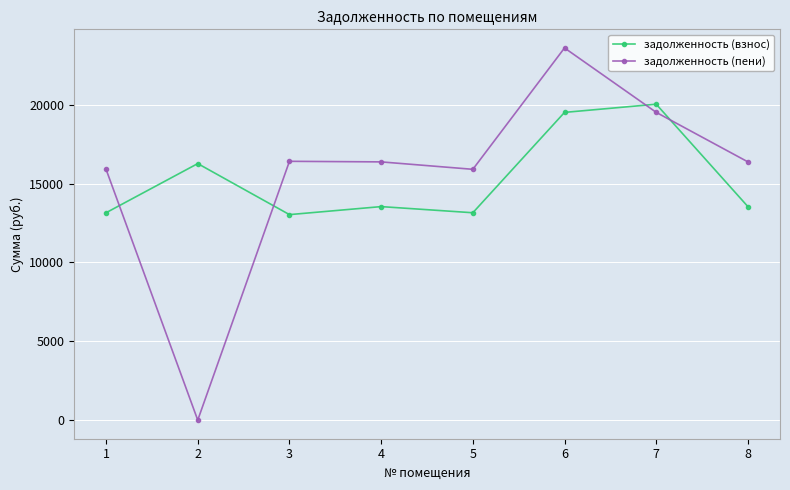

The задолженность (взнос) series shows 19522.9 at 6. True or false?

True